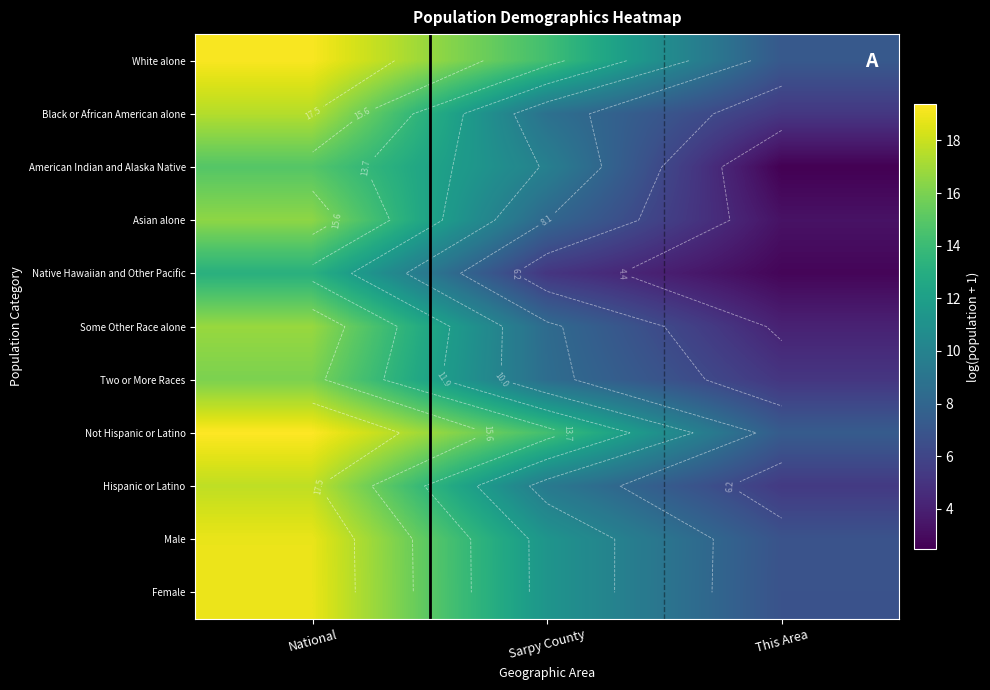

What is the spread (max minus min) of values at National?

6.2